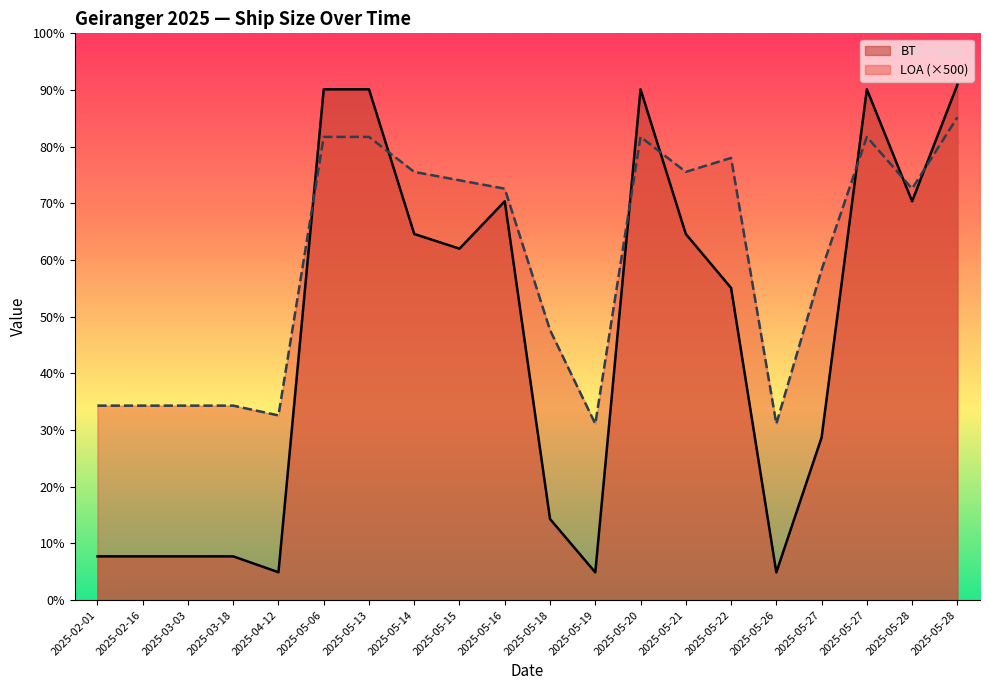

The value of LOA at 2025-05-13 is 165500. True or false?

True